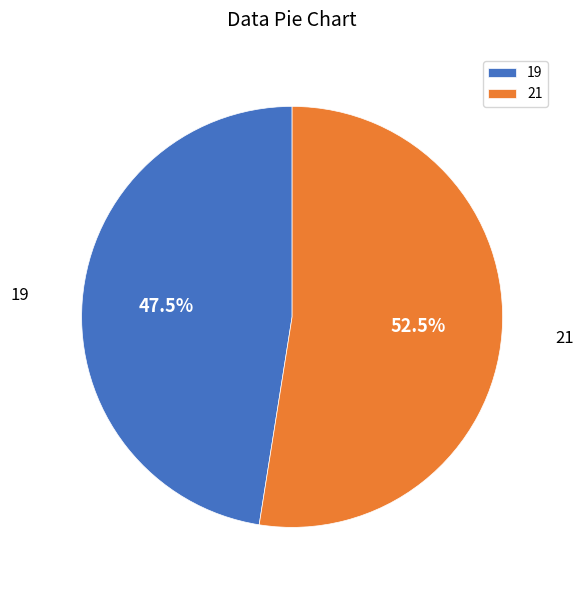

Rank the categories by value from lowest to highest.

19, 21